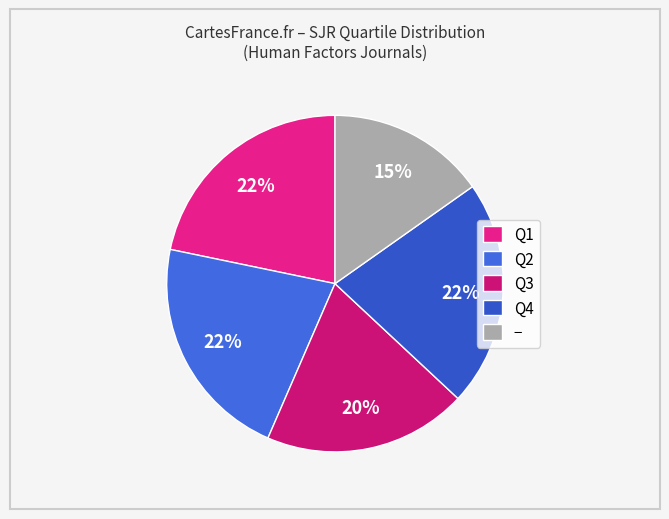

How many segments does this pie chart have?

5